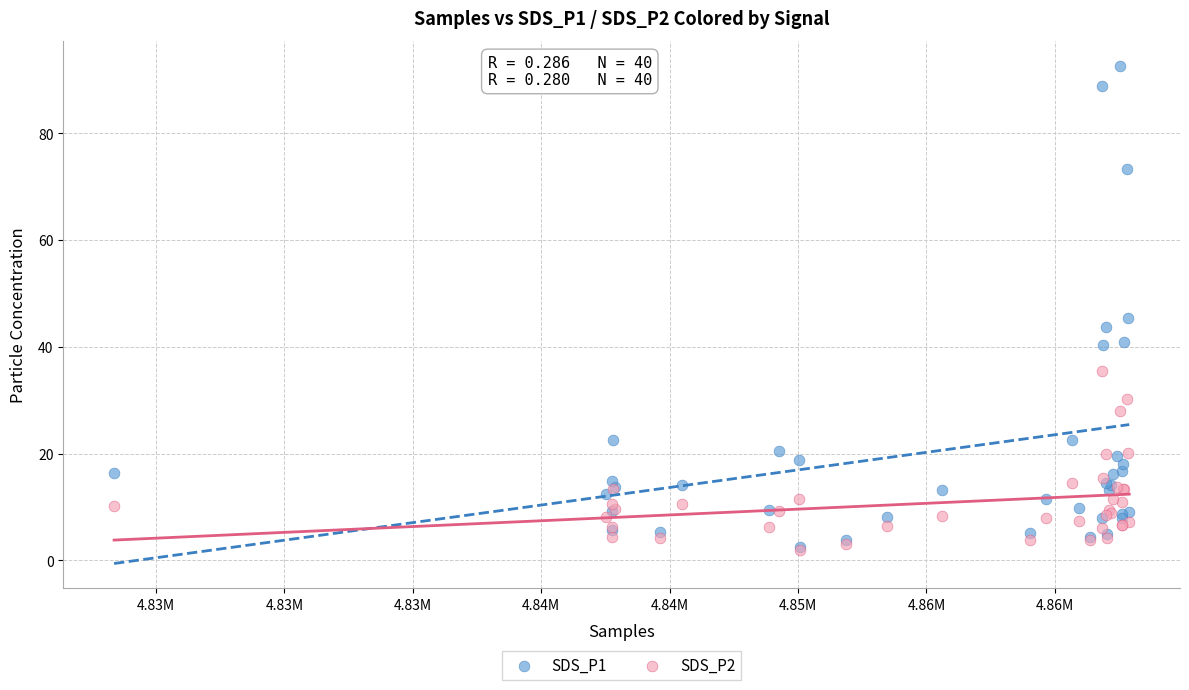

What are all the series names shown in the legend?

SDS_P1, SDS_P2